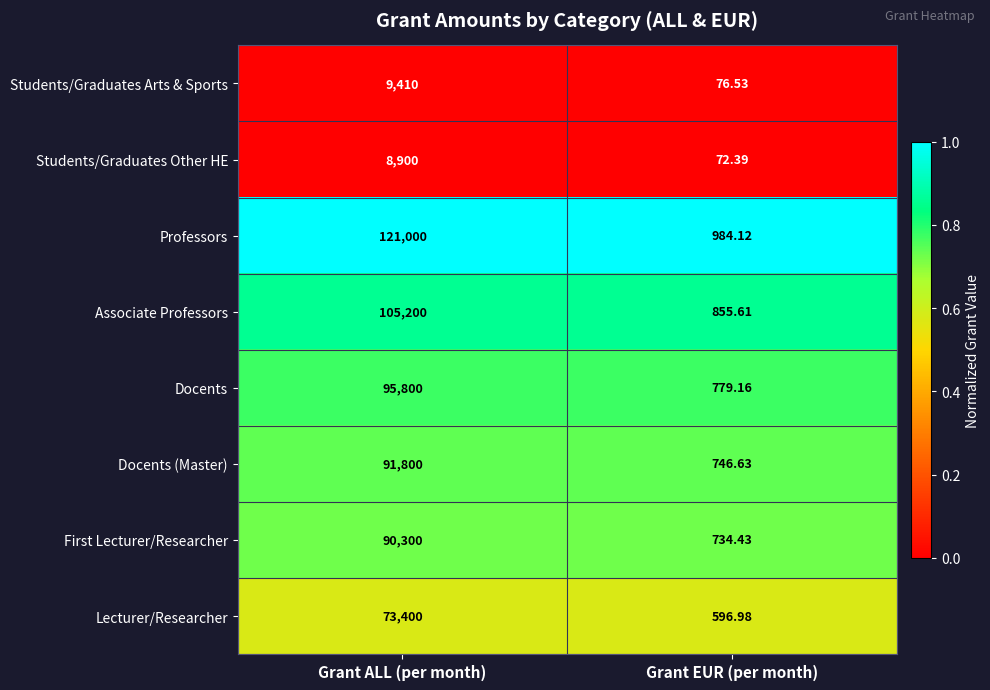

Which series has the largest range (max minus min)?

Professors